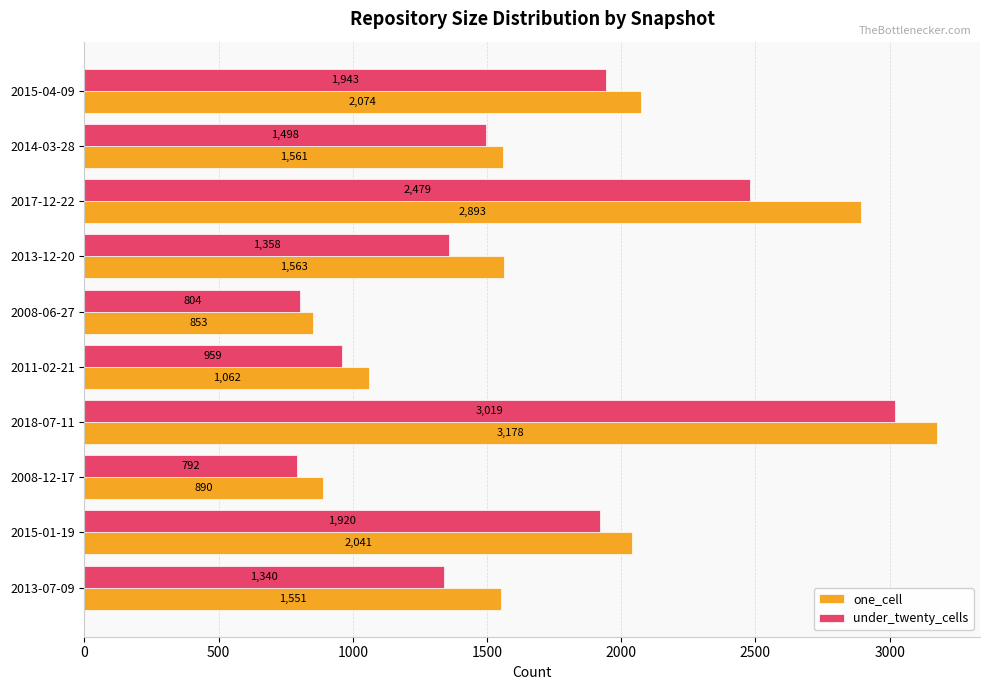

What are all the series names shown in the legend?

one_cell, under_twenty_cells